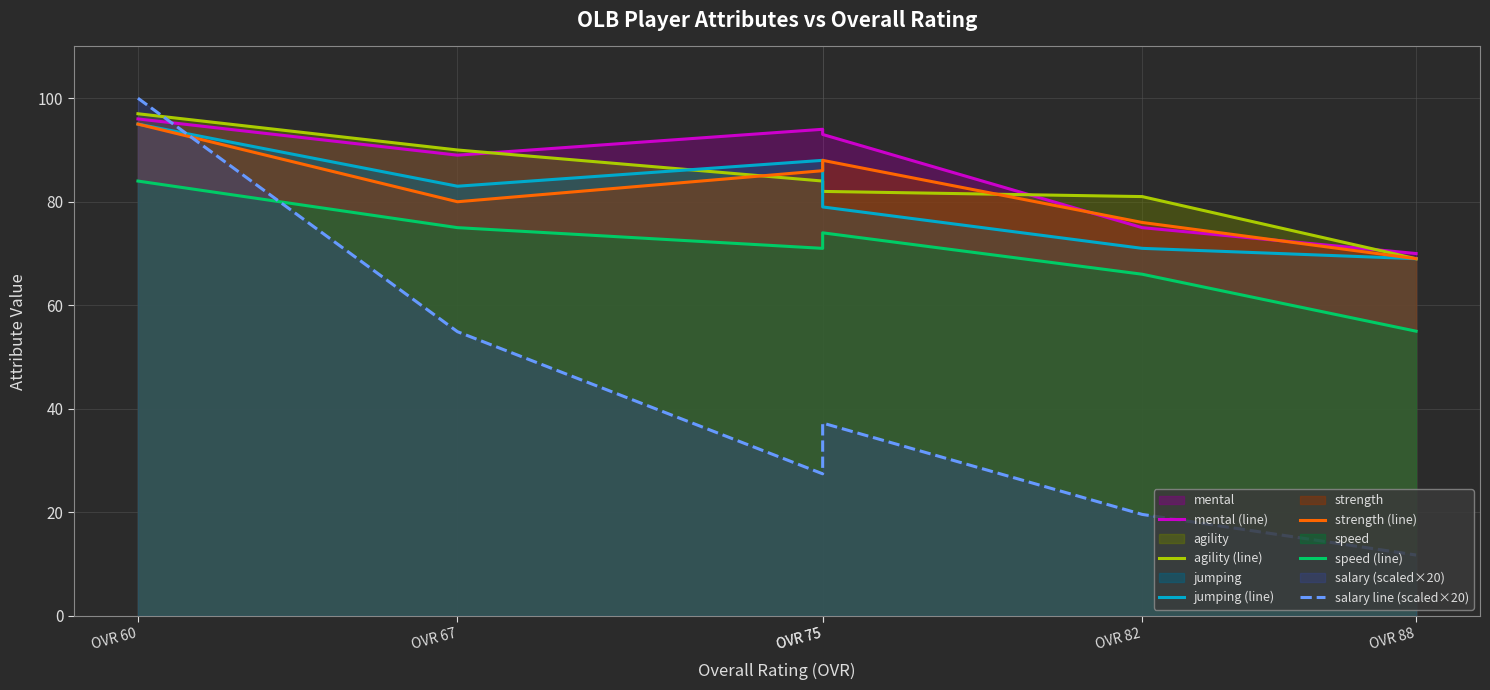

Is it true that agility (line) equals 69.0 at OVR 88?

True